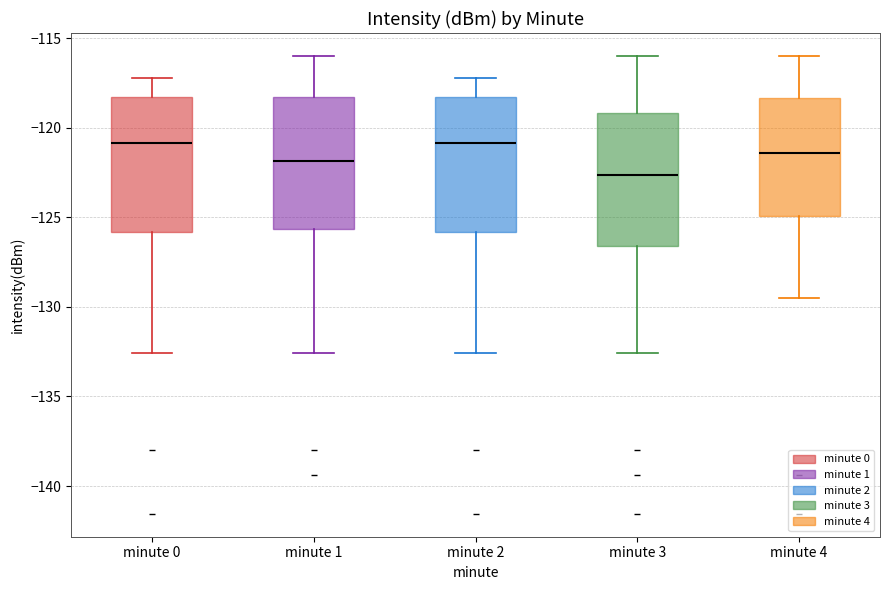

Reading left to right, transcribe this box plot: for each box, give where its median line is, the range the box spans, and where its two whiskers end, as read against the y-axis. The values are not printed on the chart, so give them approximately, as read against the axis.

minute 0: median -121.0, box -126.0 to -118.5, whiskers -132.5 to -117.0
minute 1: median -122.0, box -125.5 to -118.5, whiskers -132.5 to -116.0
minute 2: median -121.0, box -126.0 to -118.5, whiskers -132.5 to -117.0
minute 3: median -122.5, box -126.5 to -119.0, whiskers -132.5 to -116.0
minute 4: median -121.5, box -125.0 to -118.5, whiskers -129.5 to -116.0